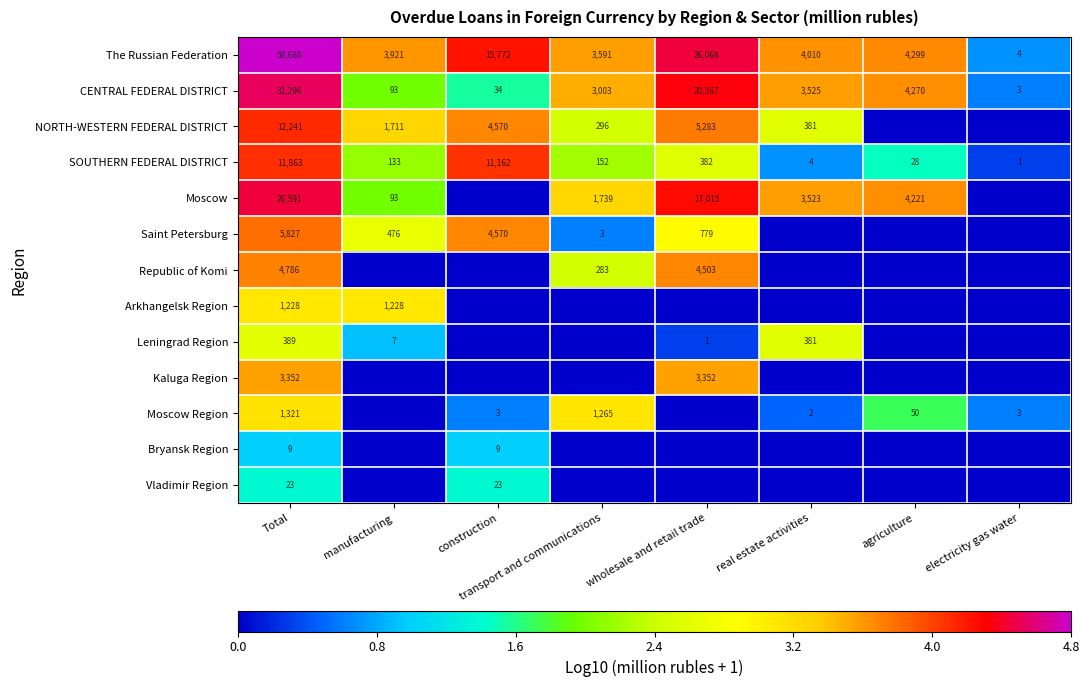

Is the value of Moscow Region at electricity gas water greater than the value of NORTH-WESTERN FEDERAL DISTRICT at construction?

No